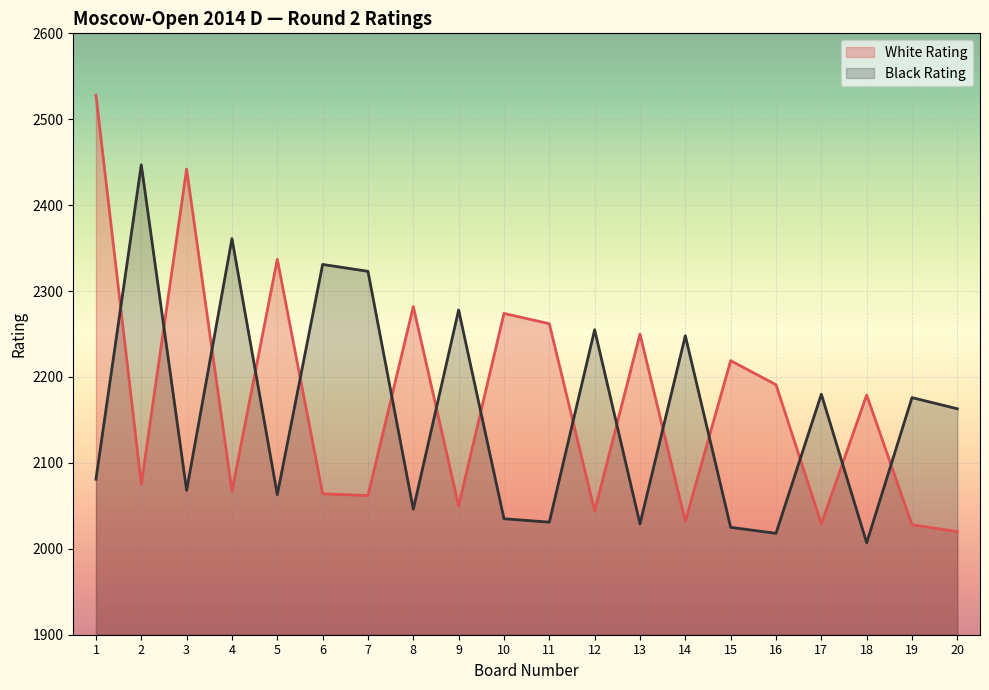

In Black Rating, how many points are lower than both neighbors (excluding endpoints)?

7